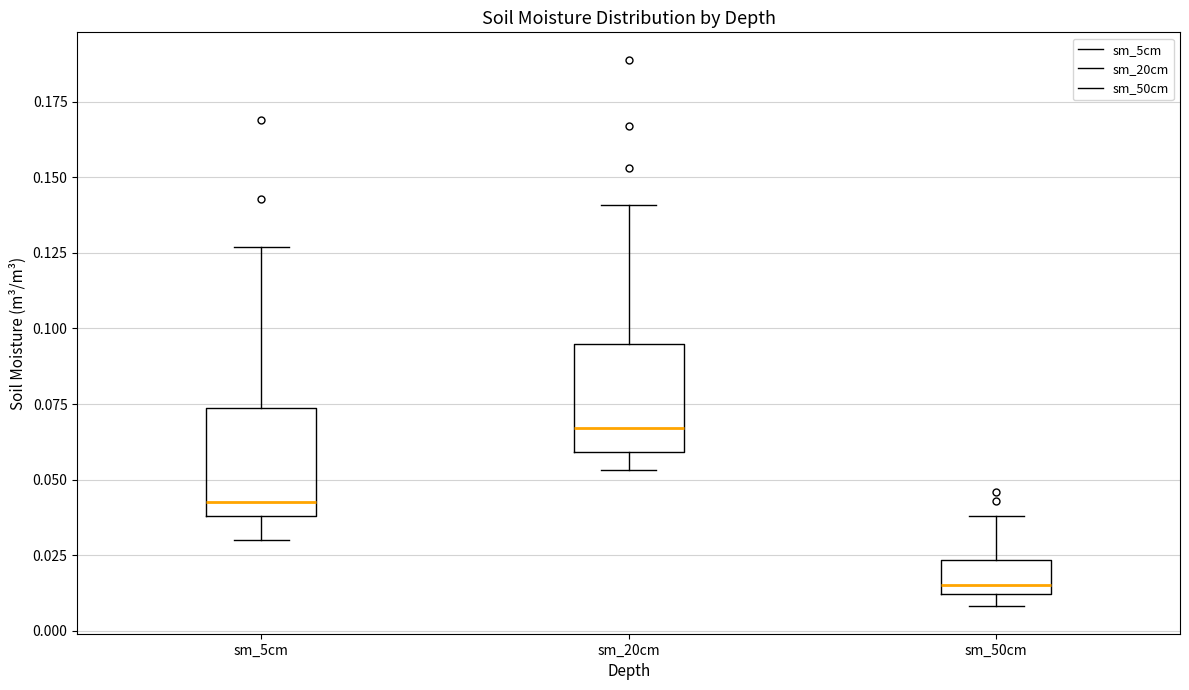

Where does the median line of the box for sm_50cm sit on the y-axis? The values are not printed on the chart, so give them approximately, as read against the axis.

0.015